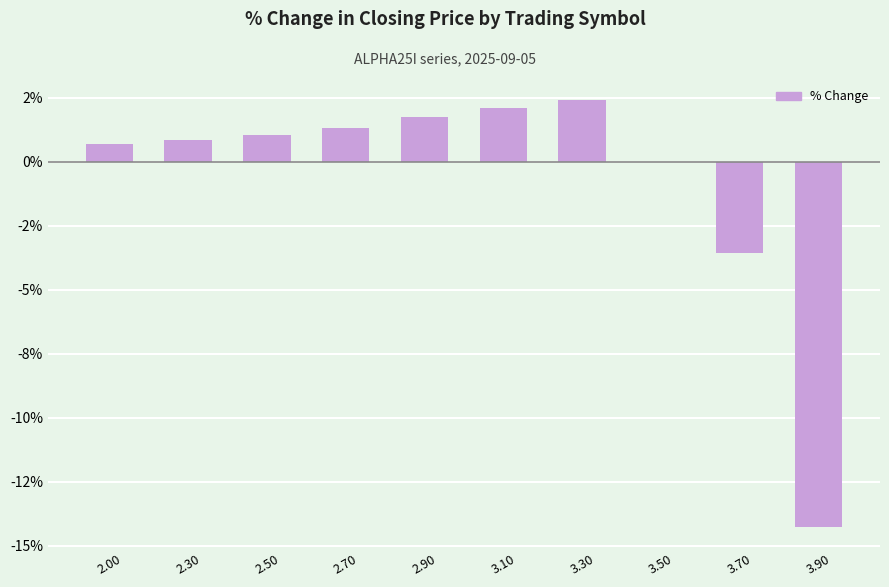

At which label is the value closest to -5?

3.70